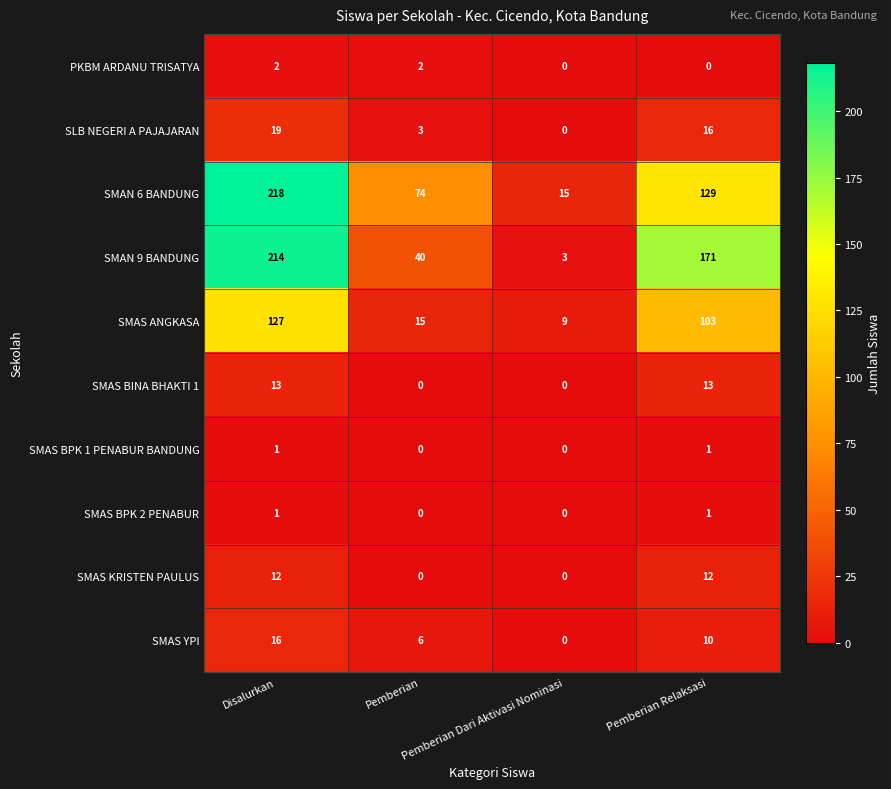

Which series has the widest spread of values?

SMAN 9 BANDUNG